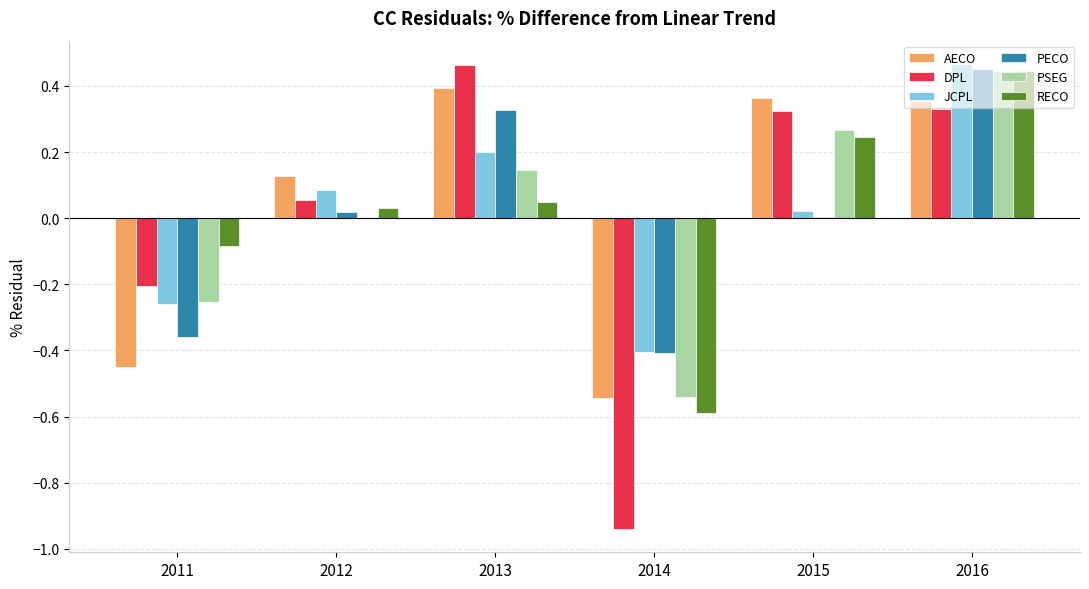

At which label does JCPL first exceed 0?

2012